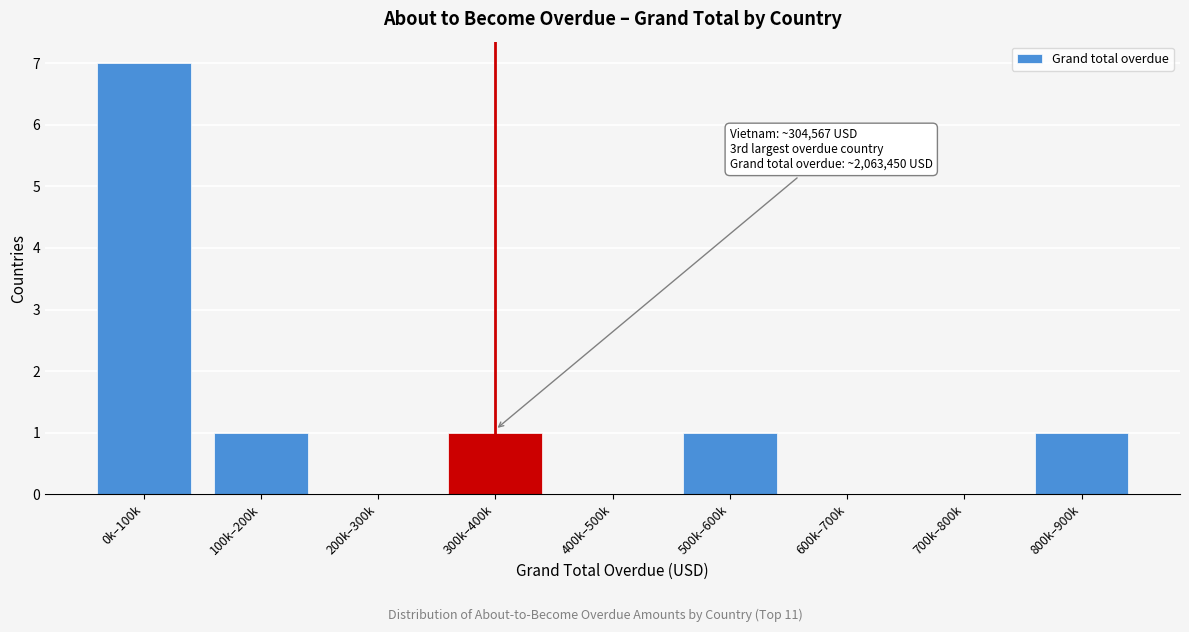

Reading right to left, extract all data points from this chart.

800k–900k=1	700k–800k=0	600k–700k=0	500k–600k=1	400k–500k=0	300k–400k=1	200k–300k=0	100k–200k=1	0k–100k=7